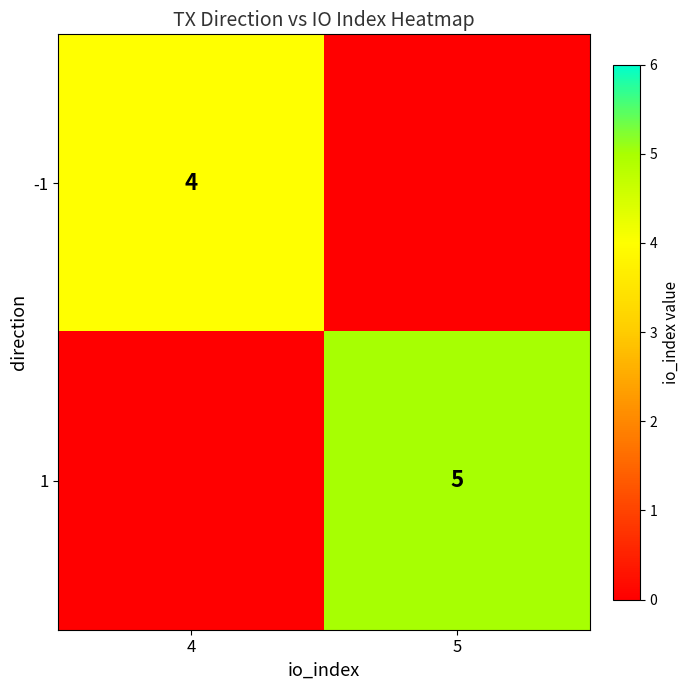

True or false: 1 has a value of 2 at 5.

False